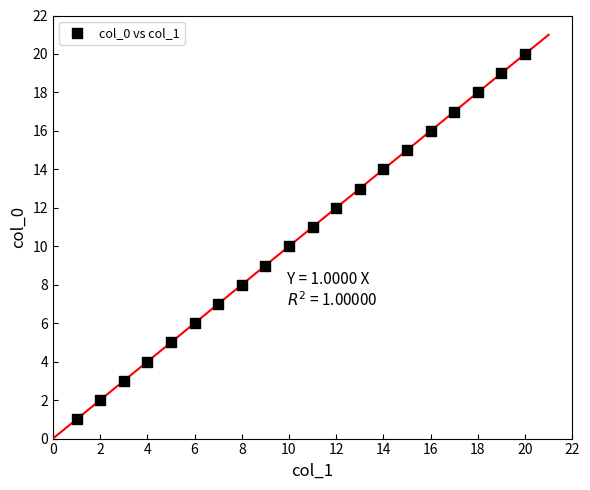

What is the range of X values (max minus min)?

19